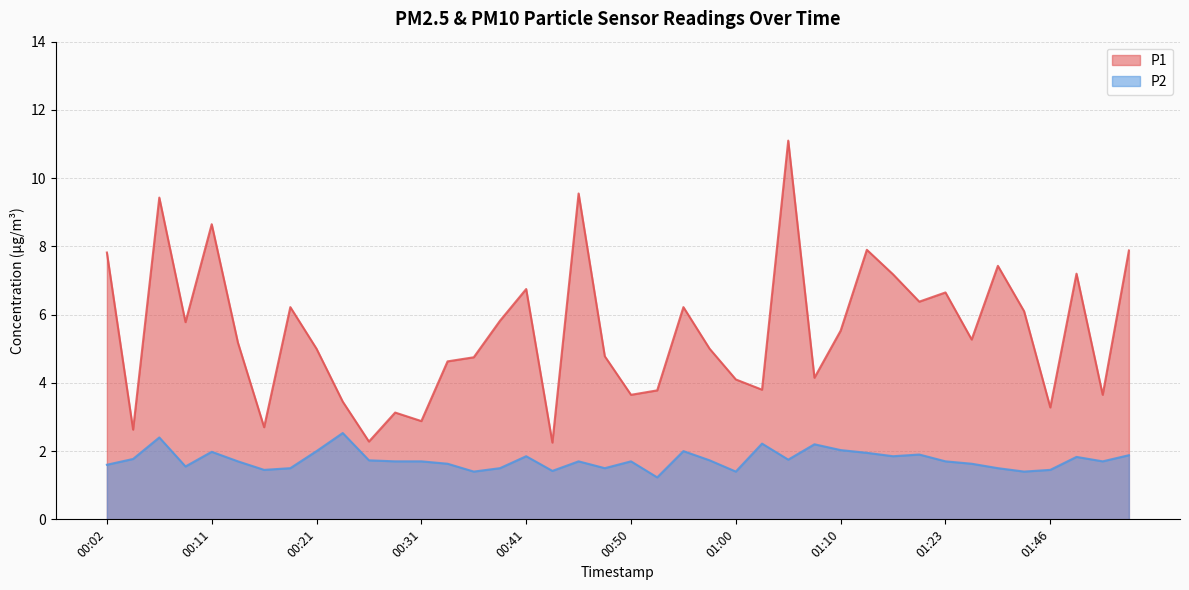

What is the lowest value of the P2 series?

1.2